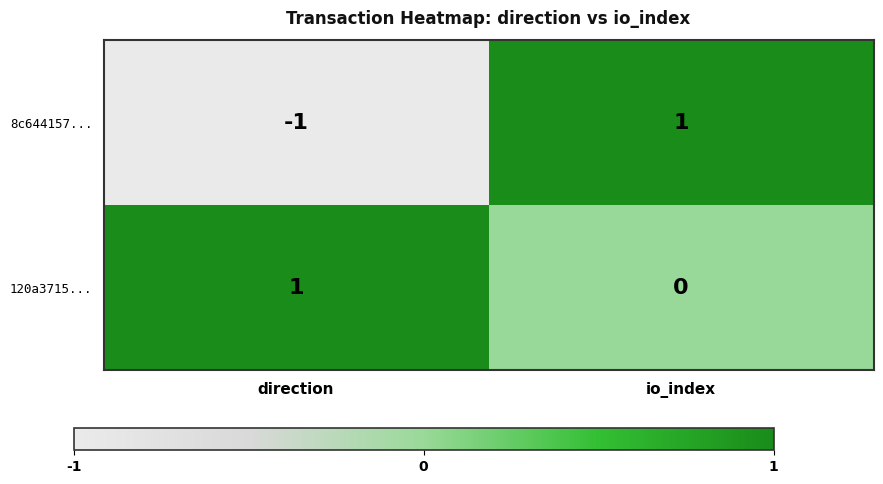

Rank the categories by 8c644157... value from lowest to highest.

direction, io_index